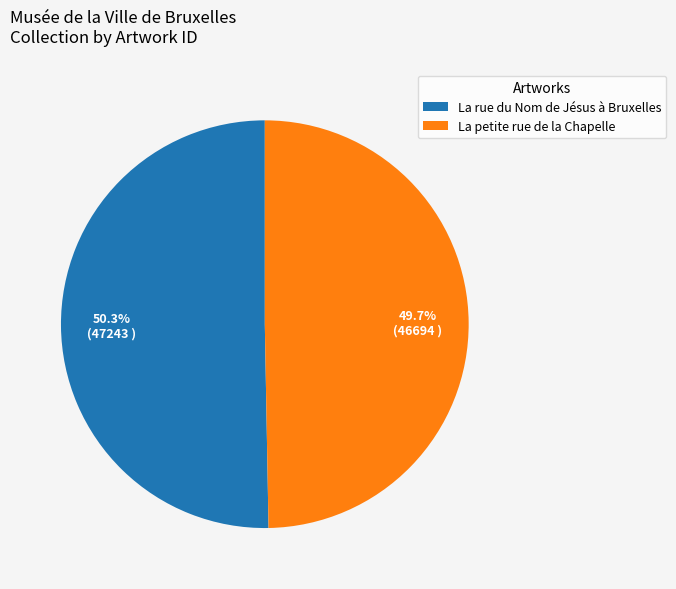

What is the largest slice in the pie chart?

La rue du Nom de Jésus à Bruxelles